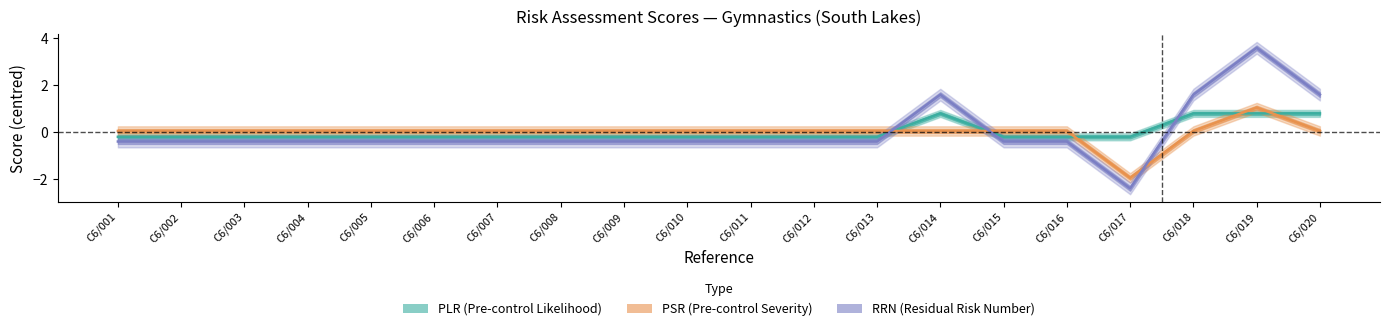

How many values in the RRN series exceed 0?

4